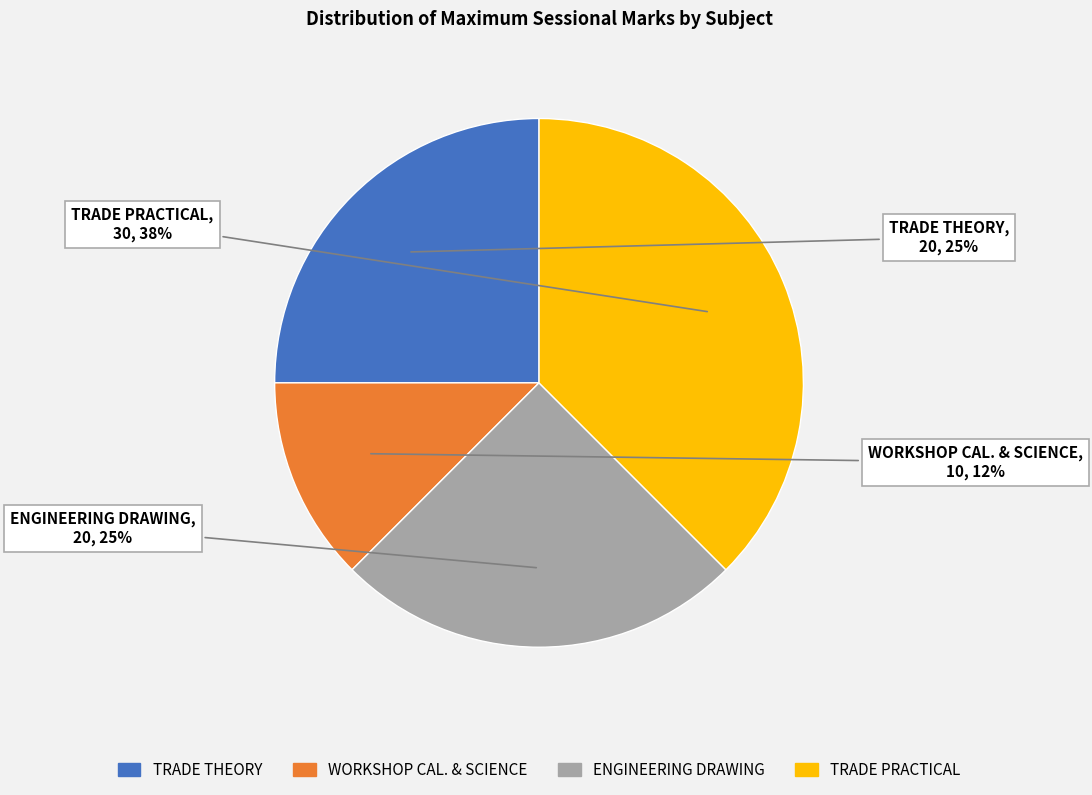

To the nearest percent, what percentage of the pie is ENGINEERING DRAWING?

25%